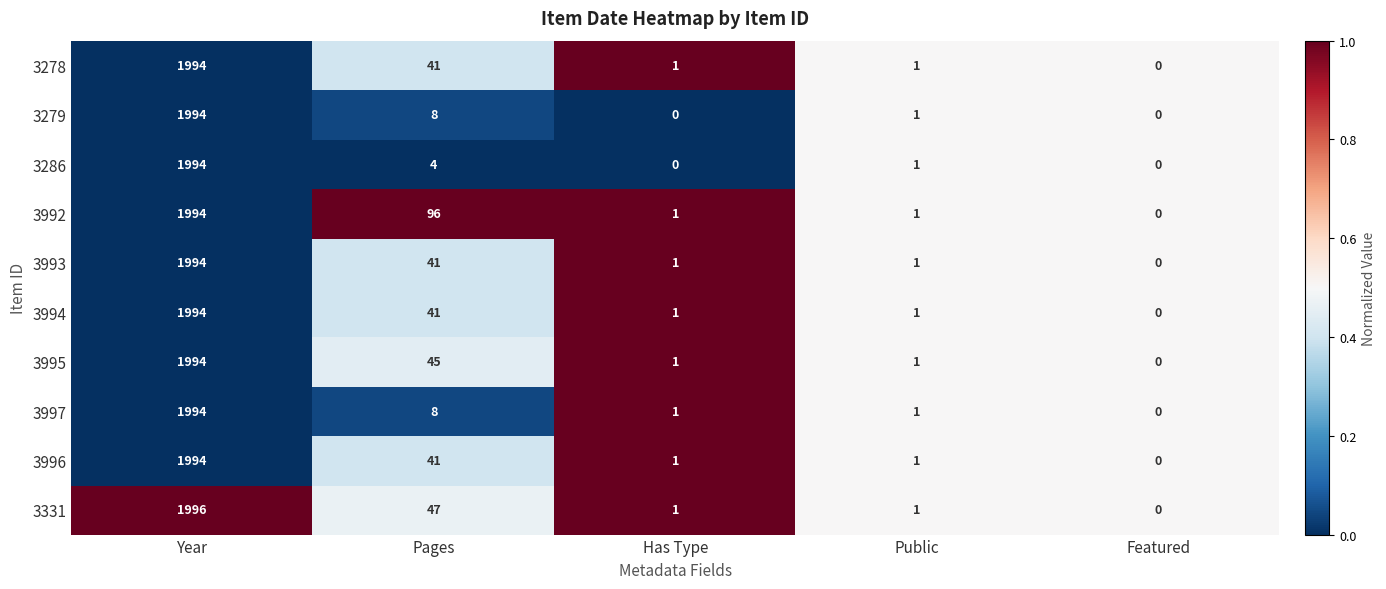

What is the difference between the 3995 values at Year and Featured?

1994